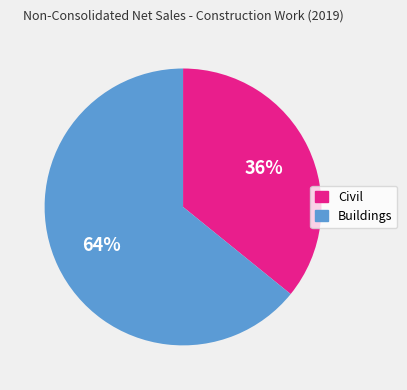

Is the sum of Buildings and Civil greater than half?

Yes